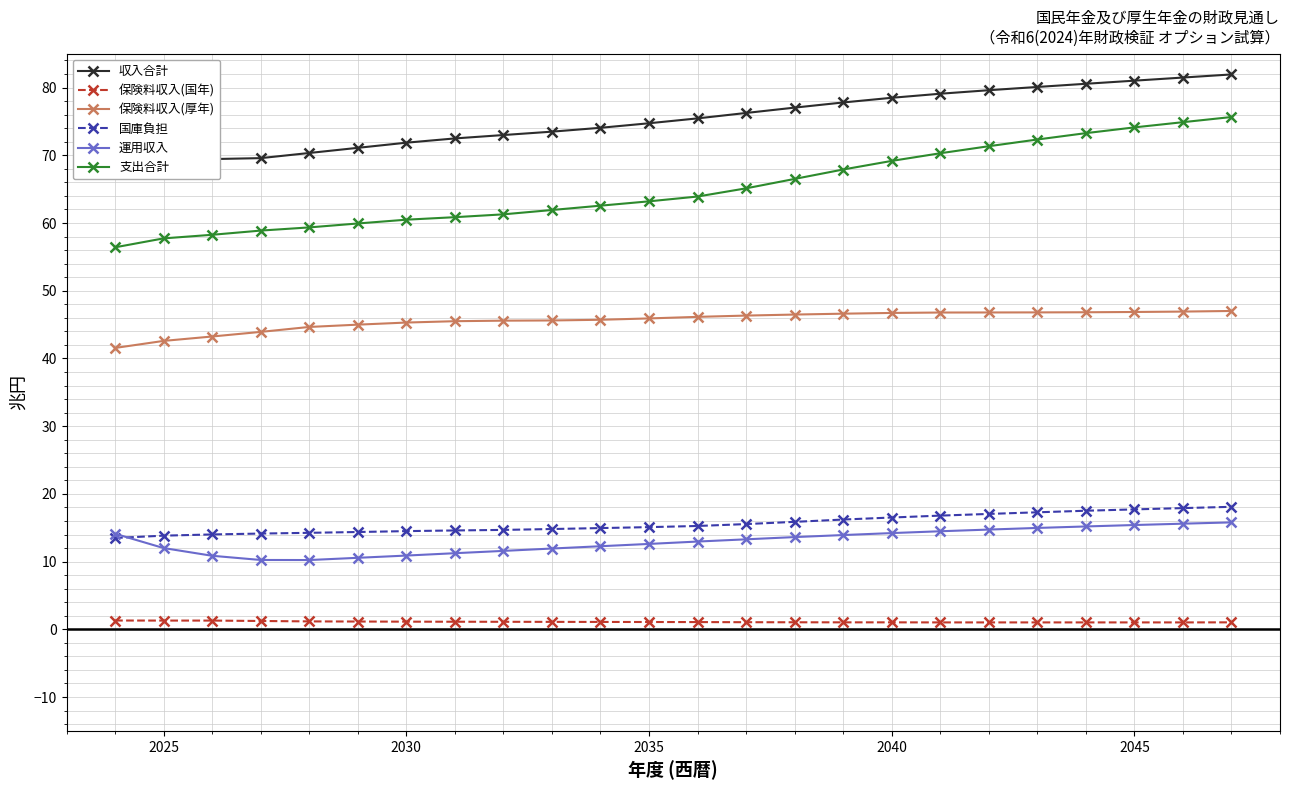

True or false: 保険料収入(国年) and 支出合計 cross at least once.

False